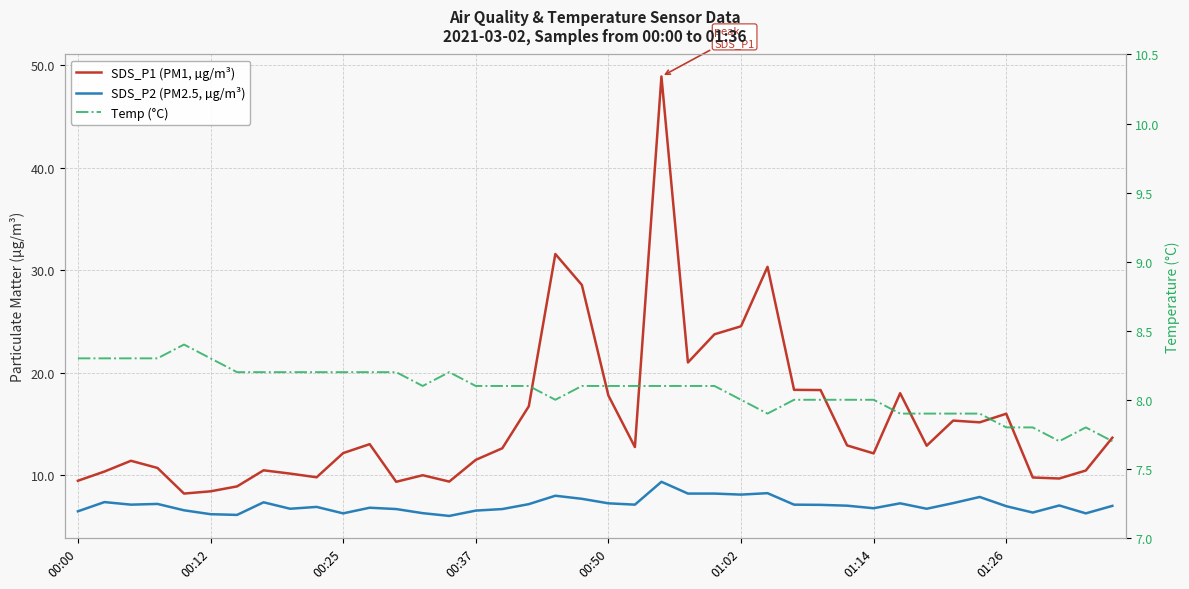

What is the sum of the SDS_P2 (PM2.5, µg/m³) values at 00:37 and 24?

15.4